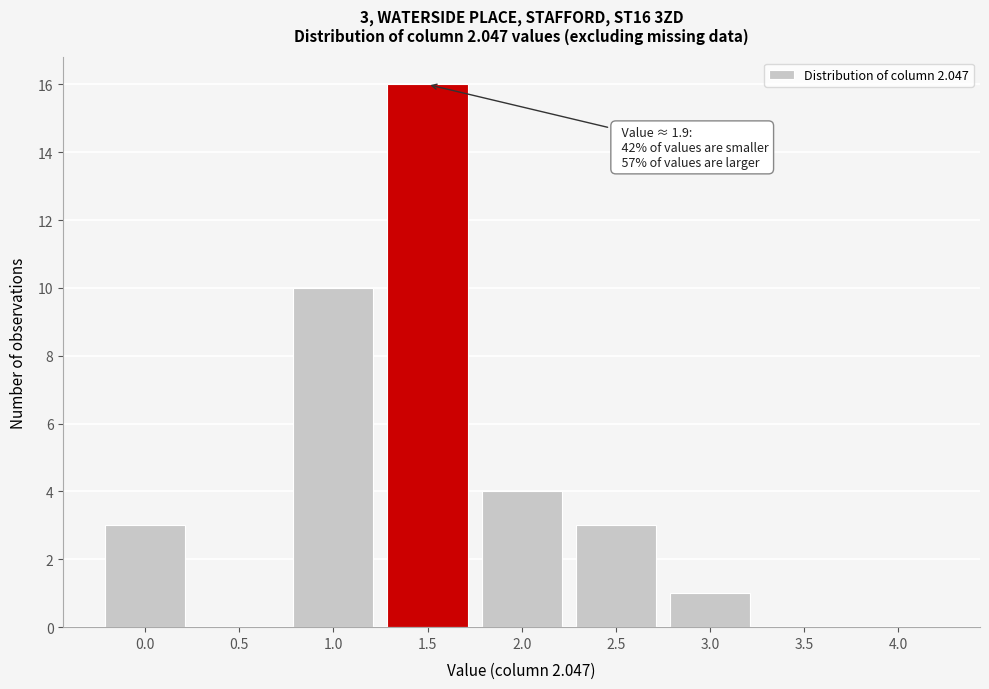

Reading right to left, list all the values displayed in this chart.

4.0=0	3.5=0	3.0=1	2.5=3	2.0=4	1.5=16	1.0=10	0.5=0	0.0=3